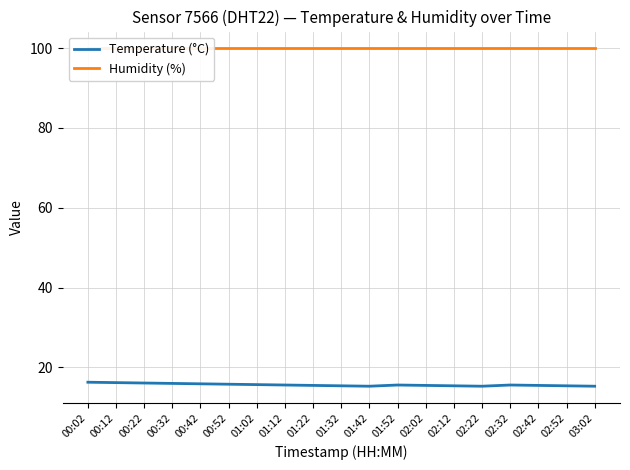

Reading left to right, transcribe all the data shown in this chart.

Temperature (°C): 16.3	16.2	16.1	16.0	15.9	15.8	15.7	15.6	15.5	15.4	15.3	15.6	15.5	15.4	15.3	15.6	15.5	15.4	15.3
Humidity (%): 99.9	99.9	99.9	99.9	99.9	99.9	99.9	99.9	99.9	99.9	99.9	99.9	99.9	99.9	99.9	99.9	99.9	99.9	99.9